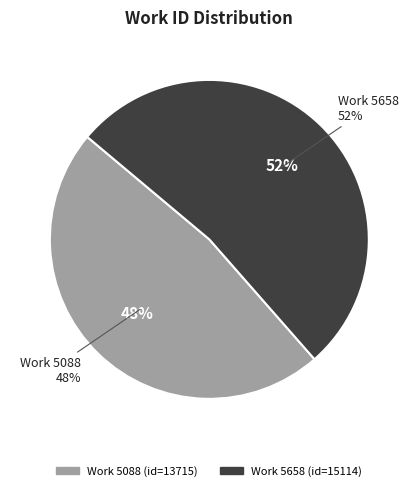

Which category has the smallest portion of the pie?

5088